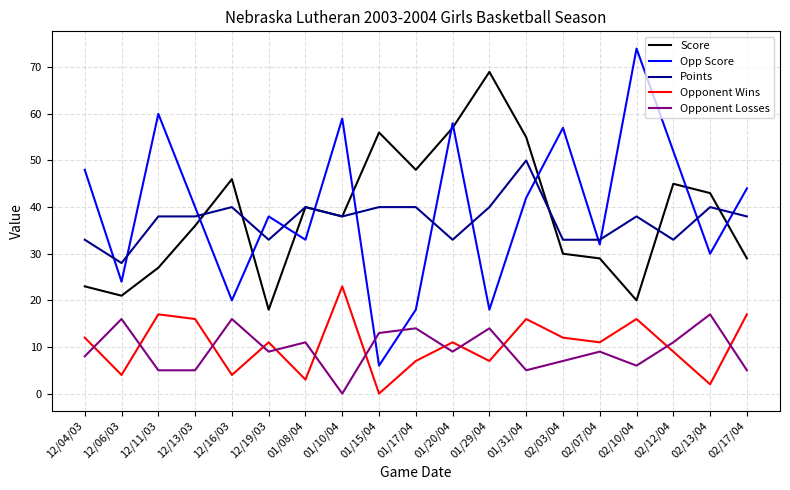

How many series are shown in this chart?

5